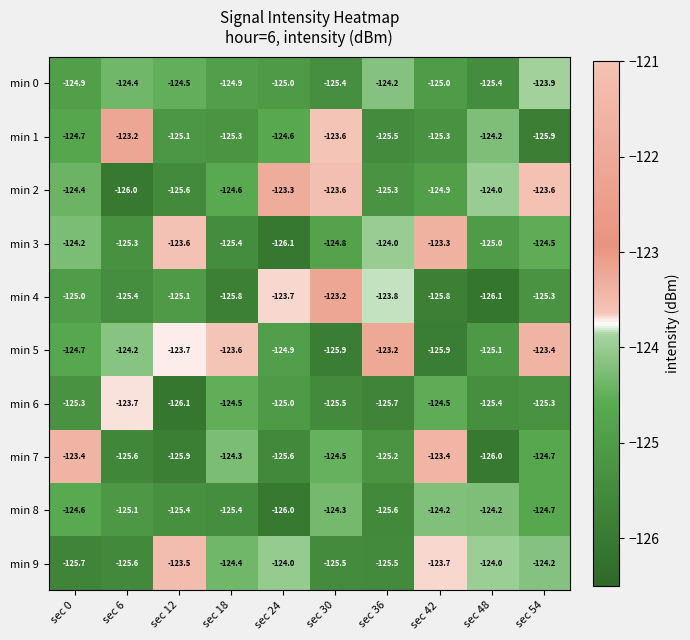

What is the difference between the highest and lowest values at sec 48?

2.1